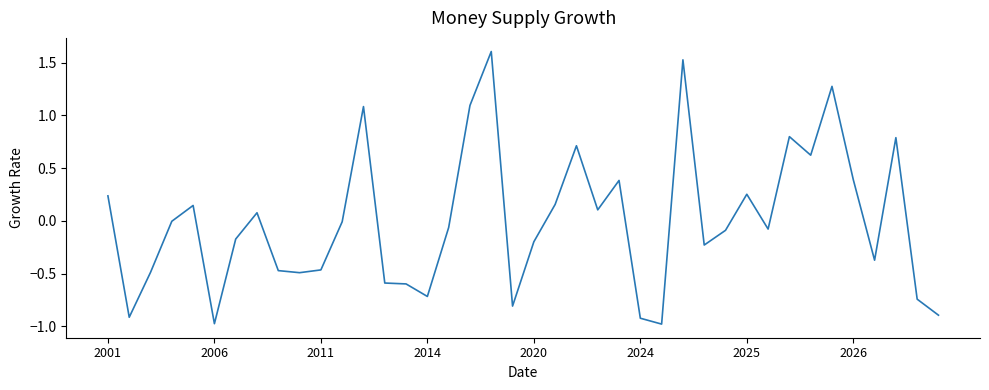

What is the difference between the maximum and minimum values?

2.6